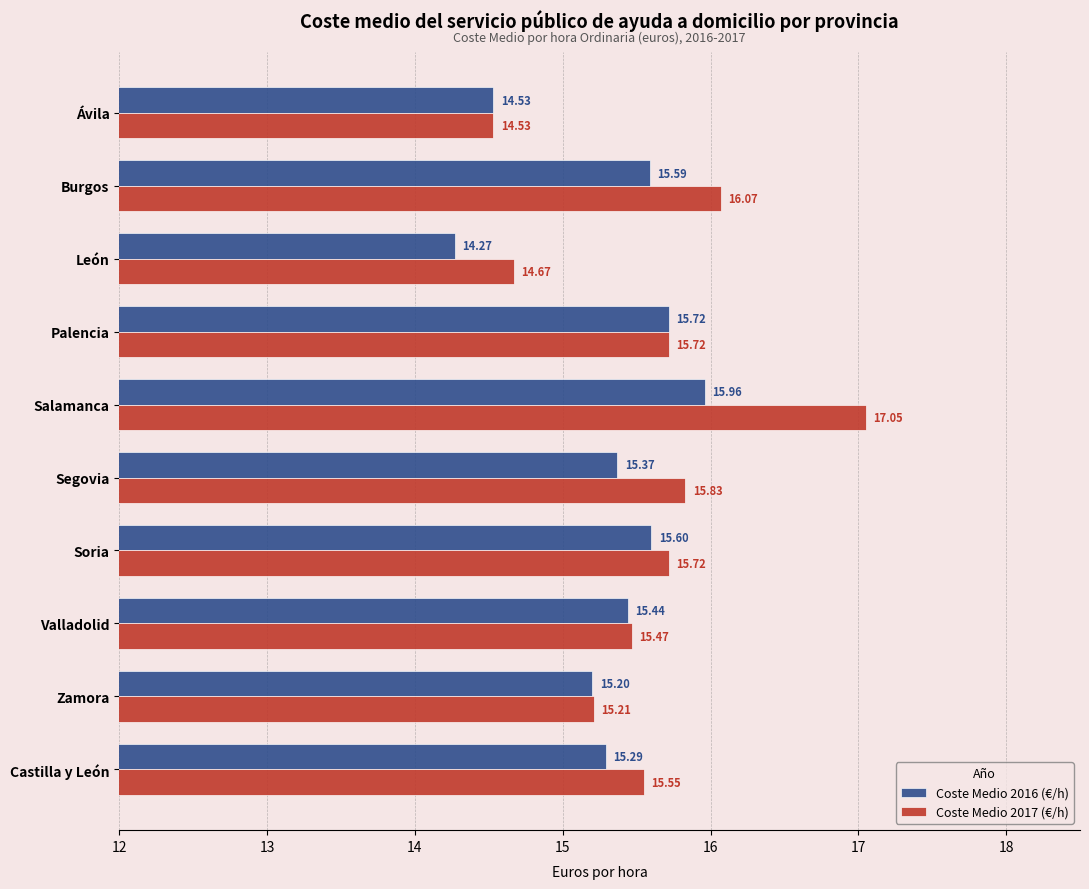

What is the difference between the Coste Medio 2017 (€/h) values at Salamanca and Valladolid?

1.6